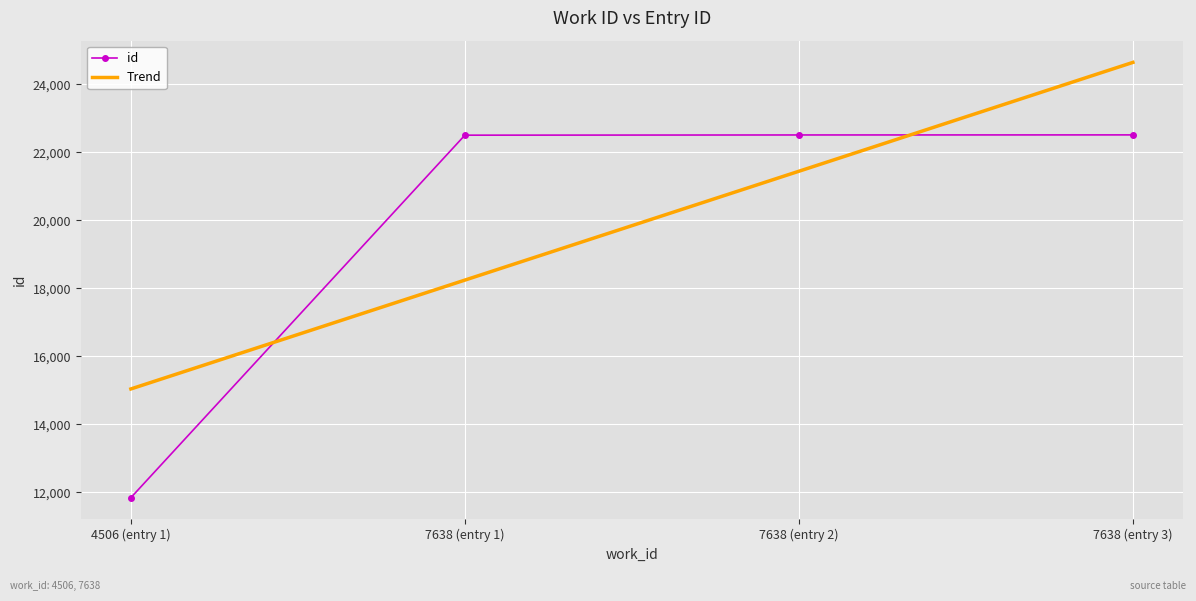

Reading left to right, extract all data points from this chart.

4506=11837	7638=22502	7638=22508	7638=22510